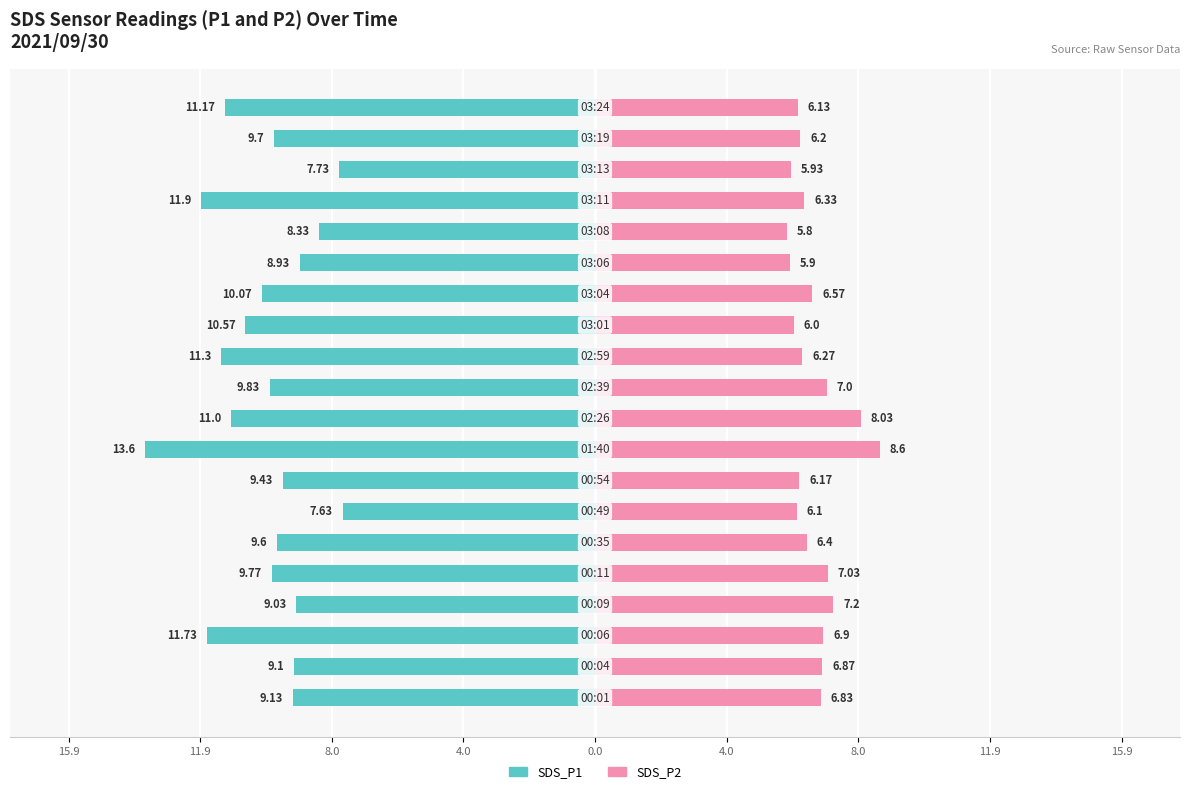

Reading right to left, transcribe all the data shown in this chart.

SDS_P1: -11.2	-9.7	-7.7	-11.9	-8.3	-8.9	-10.1	-10.6	-11.3	-9.8	-11.0	-13.6	-9.4	-7.6	-9.6	-9.8	-9.0	-11.7	-9.1	-9.1
SDS_P2: 6.1	6.2	5.9	6.3	5.8	5.9	6.6	6.0	6.3	7.0	8.0	8.6	6.2	6.1	6.4	7.0	7.2	6.9	6.9	6.8